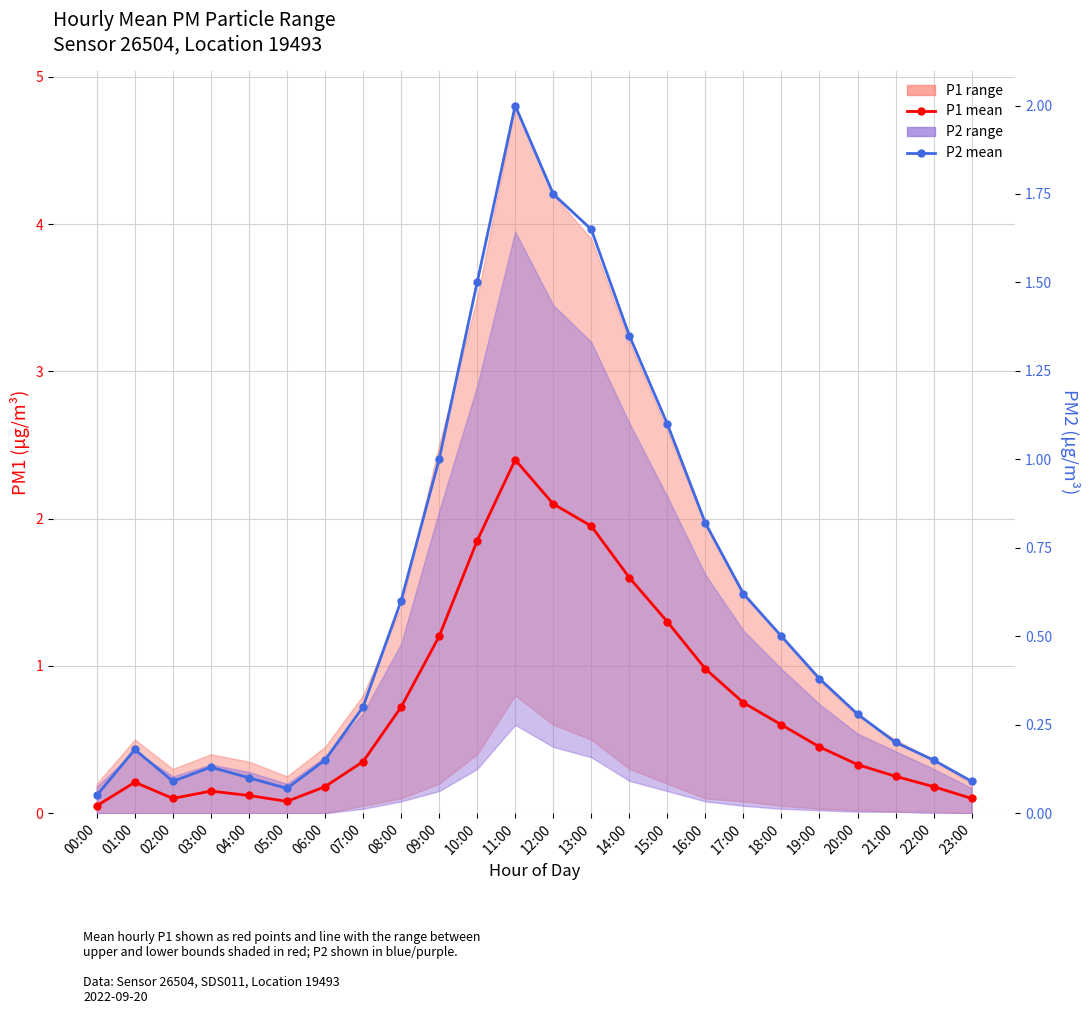

Count the number of categories in the chart.

24